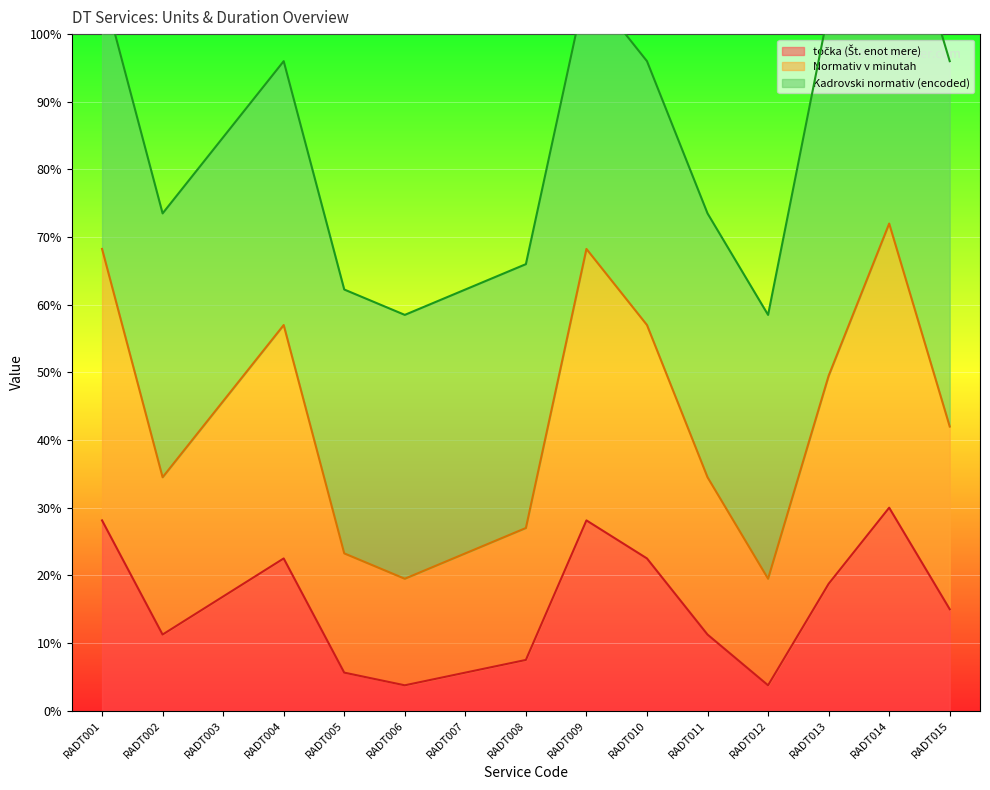

How many data points in Normativ v minutah are less than 42?

7